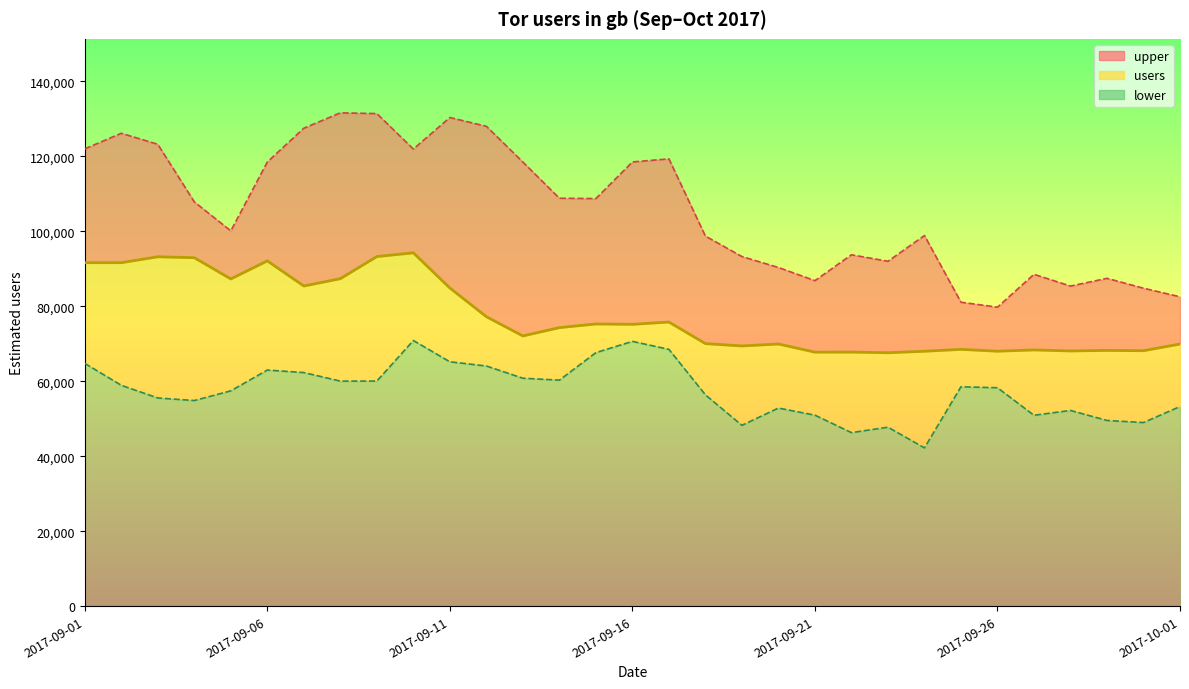

List the series in order of their peak value, highest first.

upper (line), users (line), lower (line)